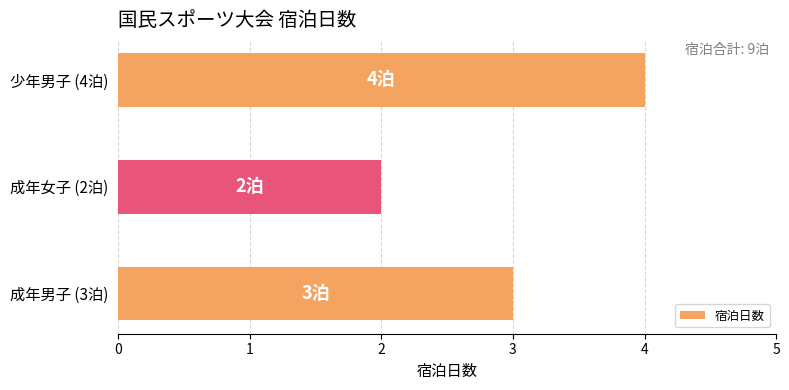

The chart shows a value of 3 at 成年男子 (3泊). True or false?

True